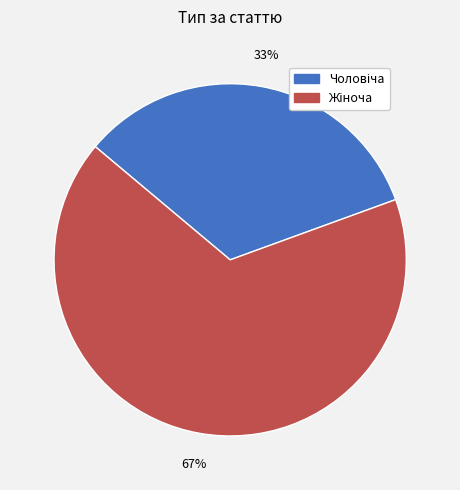

To the nearest percent, what is the average slice percentage?

50%